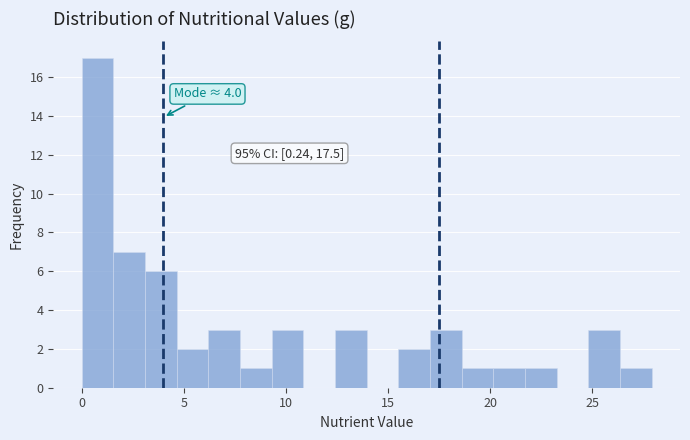

Read against the x-axis, roughly where is the centre of the tallest bar?

1.0